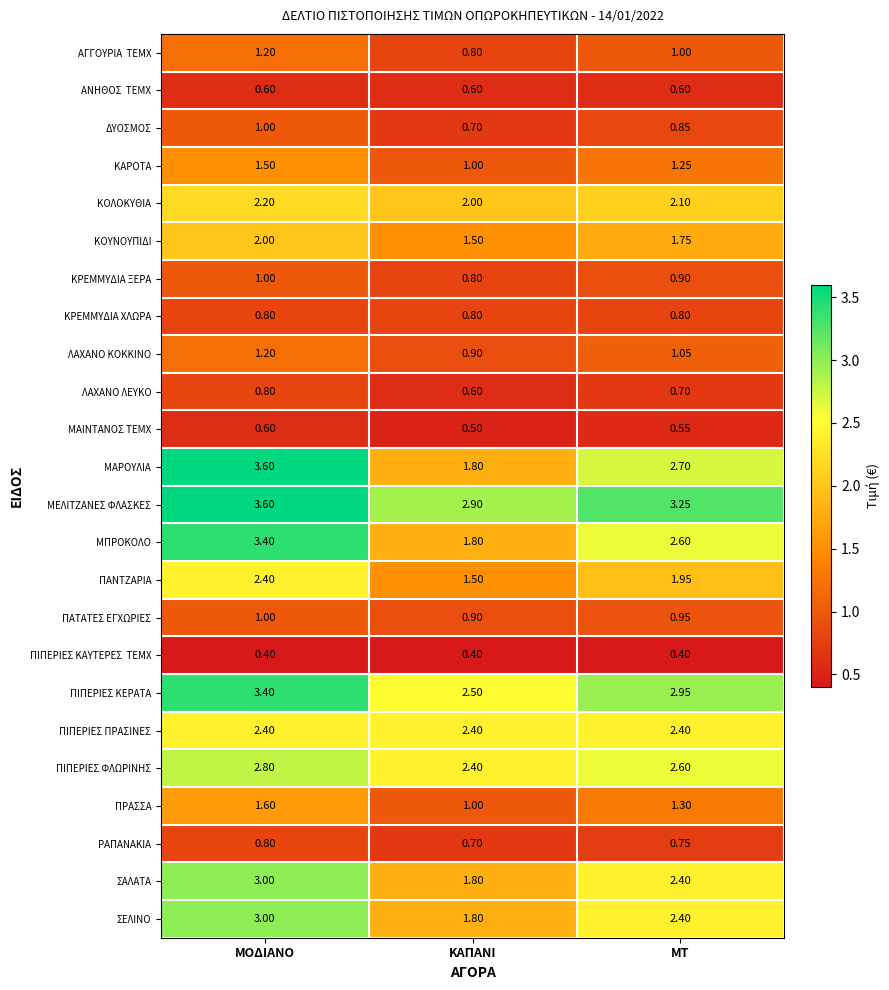

List the labels in order of ΚΟΛΟΚΥΘΙΑ value, smallest first.

ΚΑΠΑΝΙ, ΜΤ, ΜΟΔΙΑΝΟ